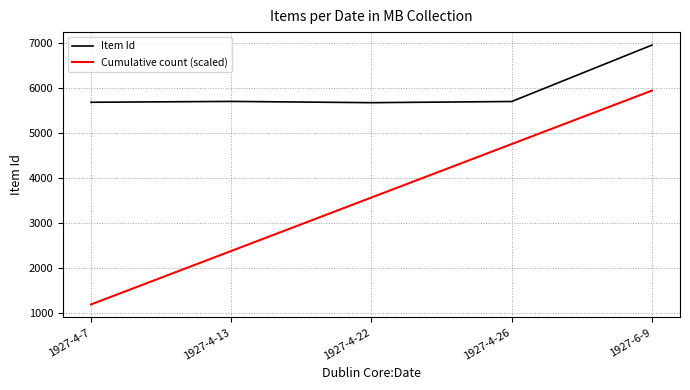

Where is Item Id nearest to the value 6318?

1927-4-13